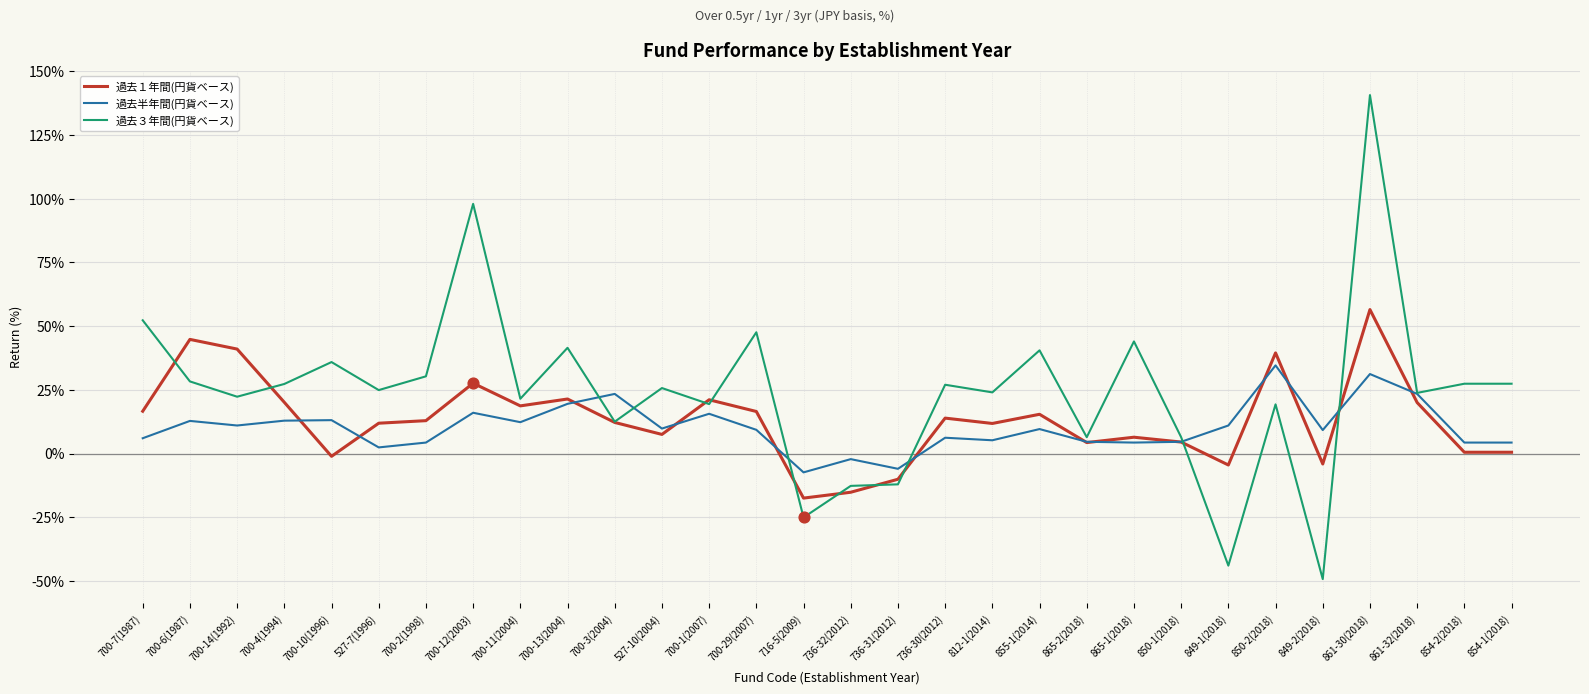

Which series has the widest spread of values?

過去３年間(円貨ベース)